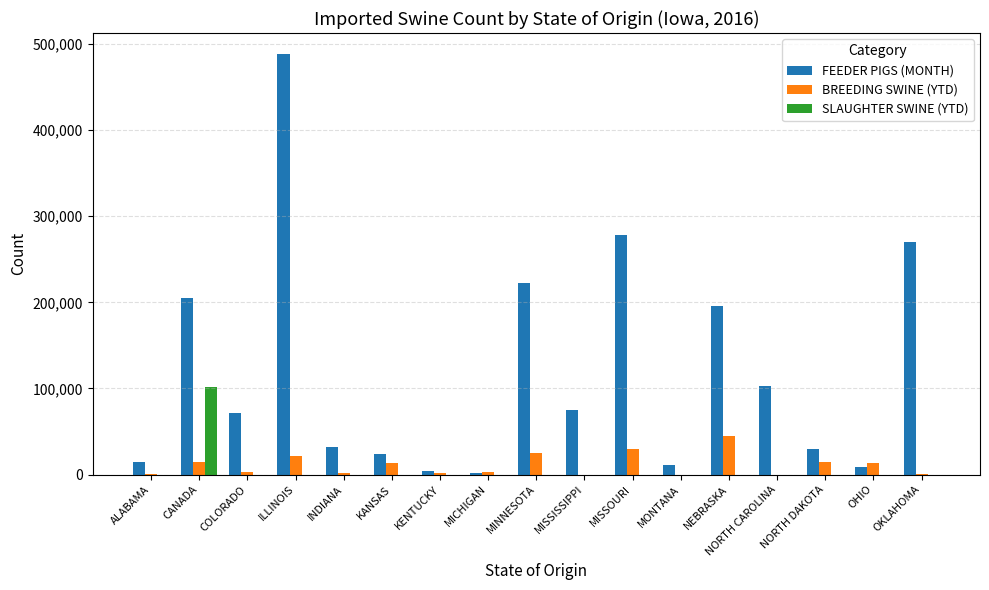

True or false: BREEDING SWINE (YTD) has a value of 38036 at ILLINOIS.

False